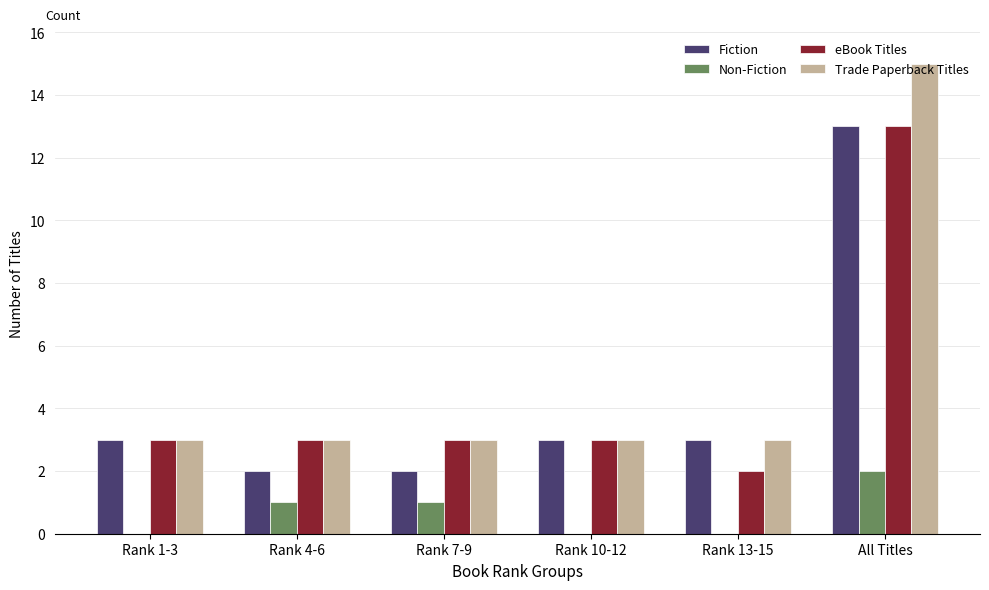

At which category does the chart reach its peak across all series?

All Titles